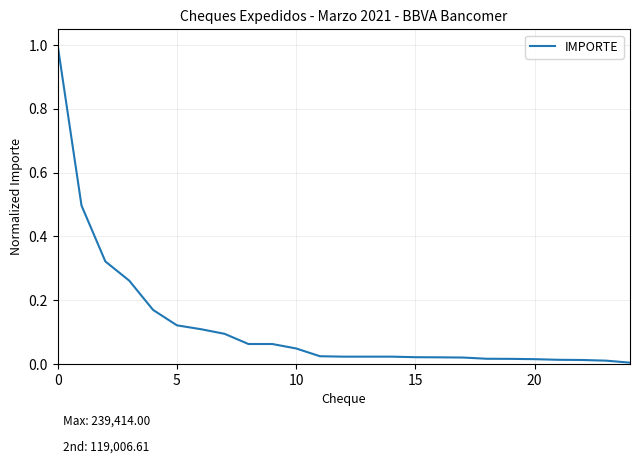

How many series are shown in this chart?

1